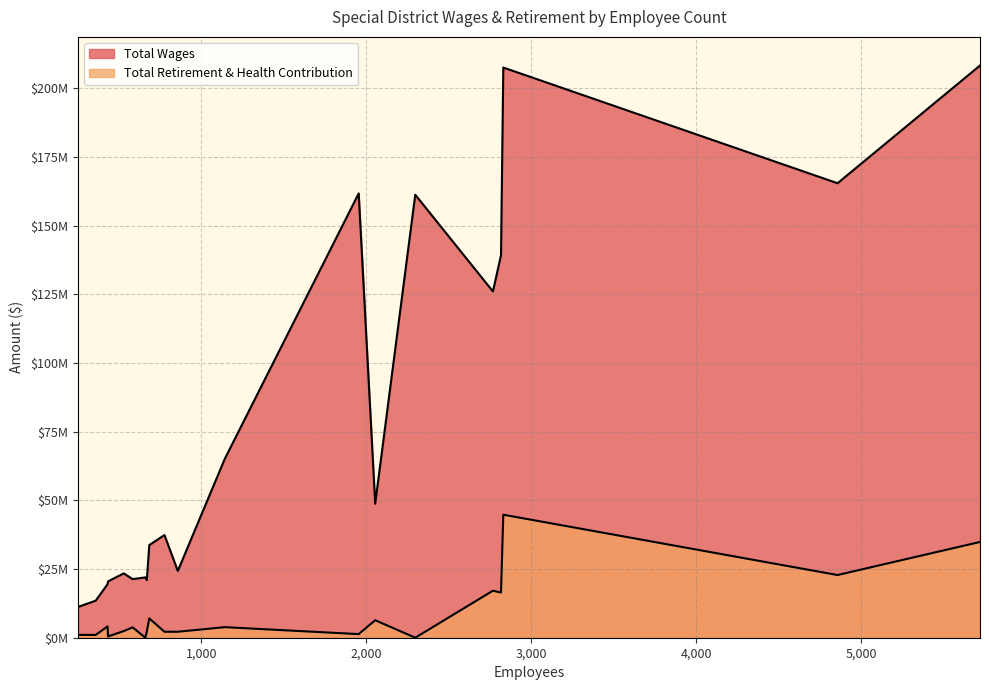

True or false: Total Retirement & Health Contribution and Total Wages cross at least once.

False